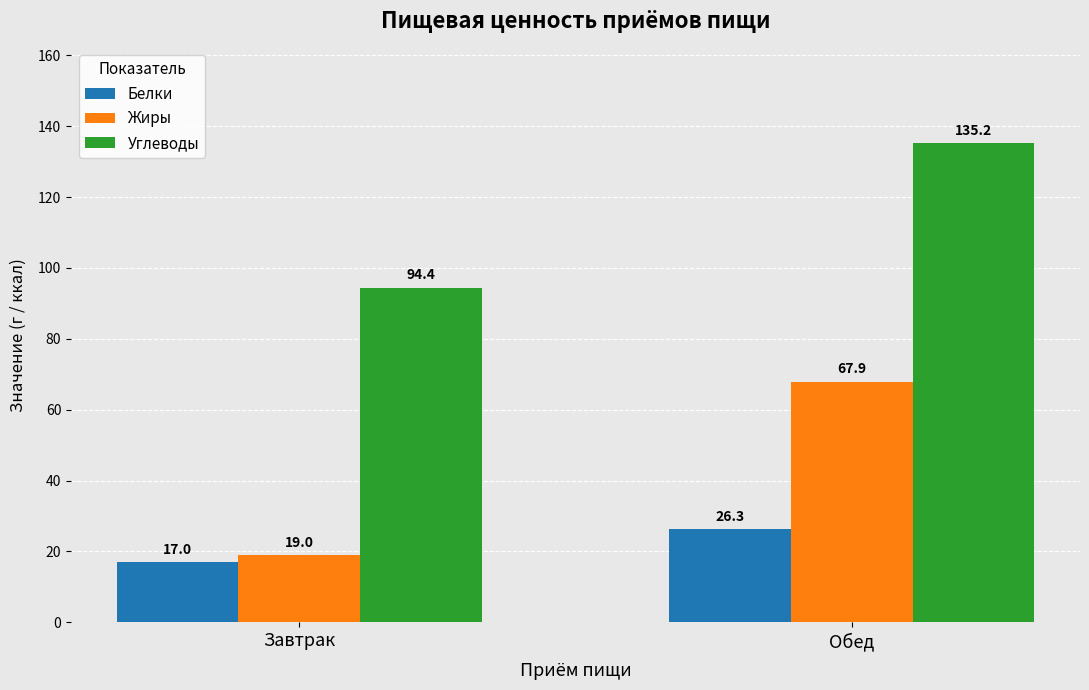

List the series in order of their peak value, lowest first.

Белки, Жиры, Углеводы